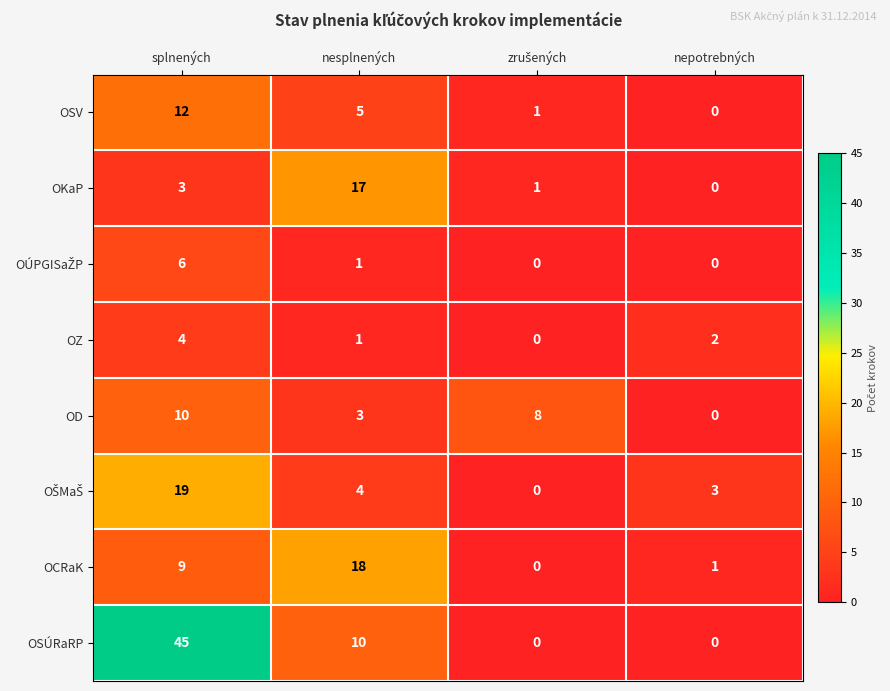

Which series changed the most between splnených and nesplnených?

OSÚRaRP